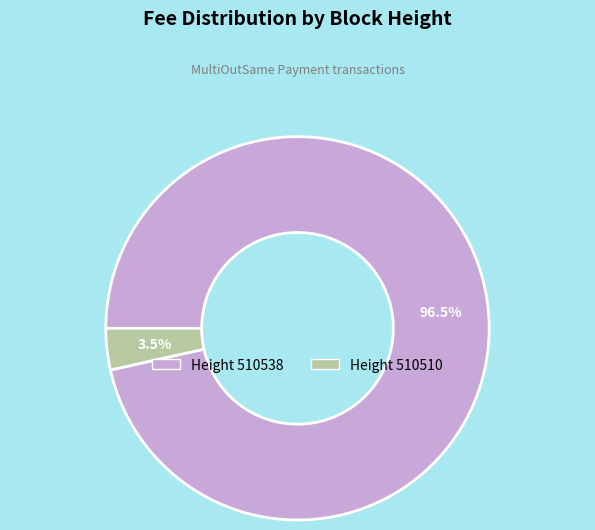

Is there a majority slice in this chart?

Yes